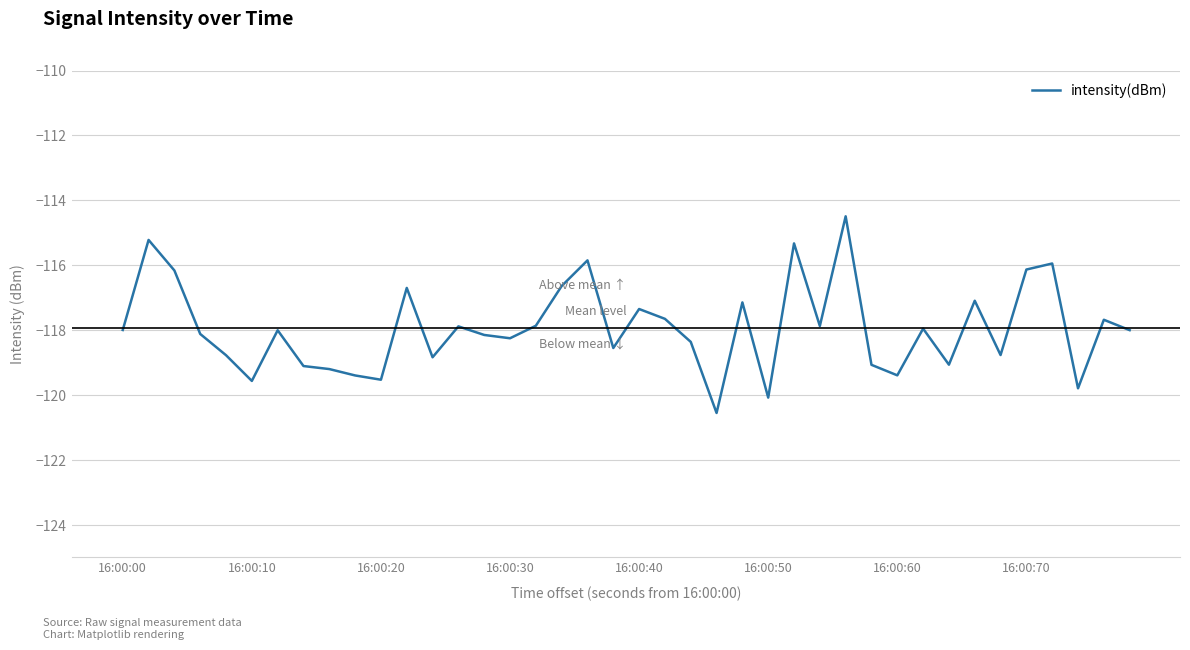

What is the maximum value shown in the chart?

-114.5